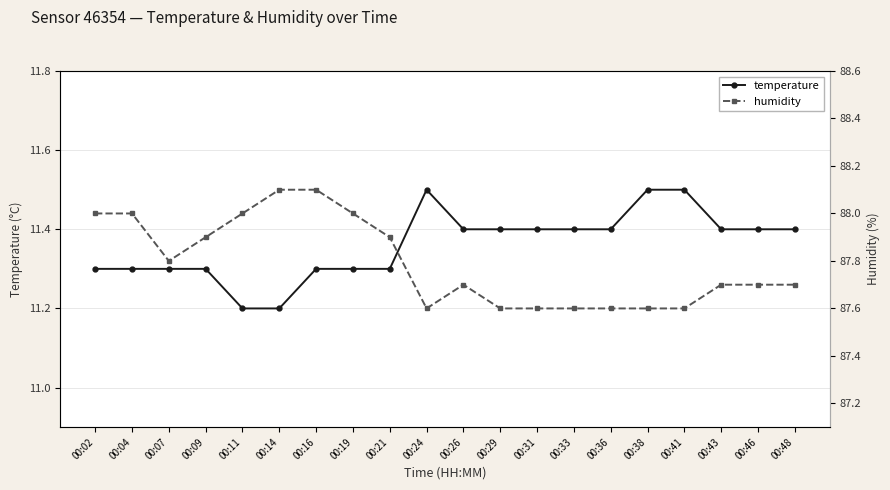

Which label corresponds to the largest value in the chart?

00:14